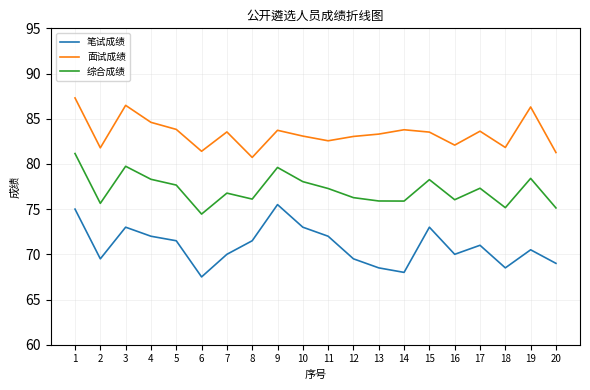

What is the sum of all 面试成绩 values?

1667.7